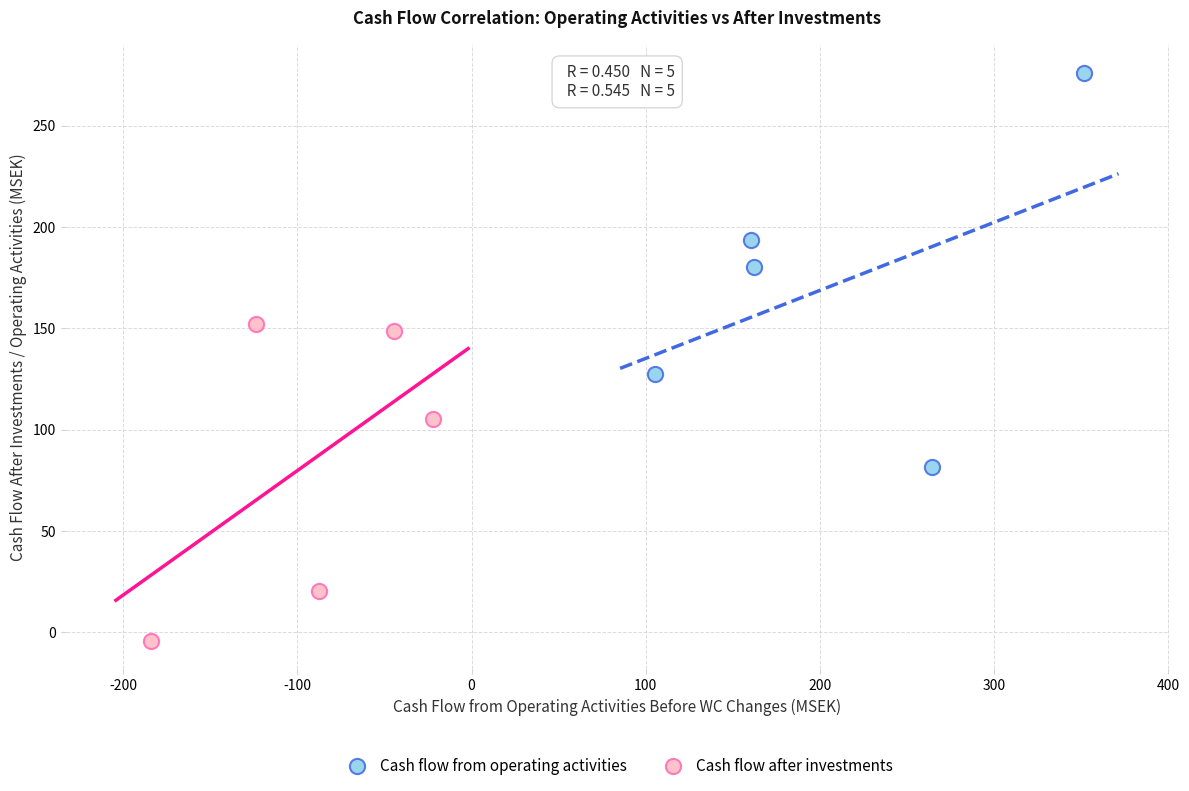

Which series has the widest spread of Y values?

Cash flow from operating activities